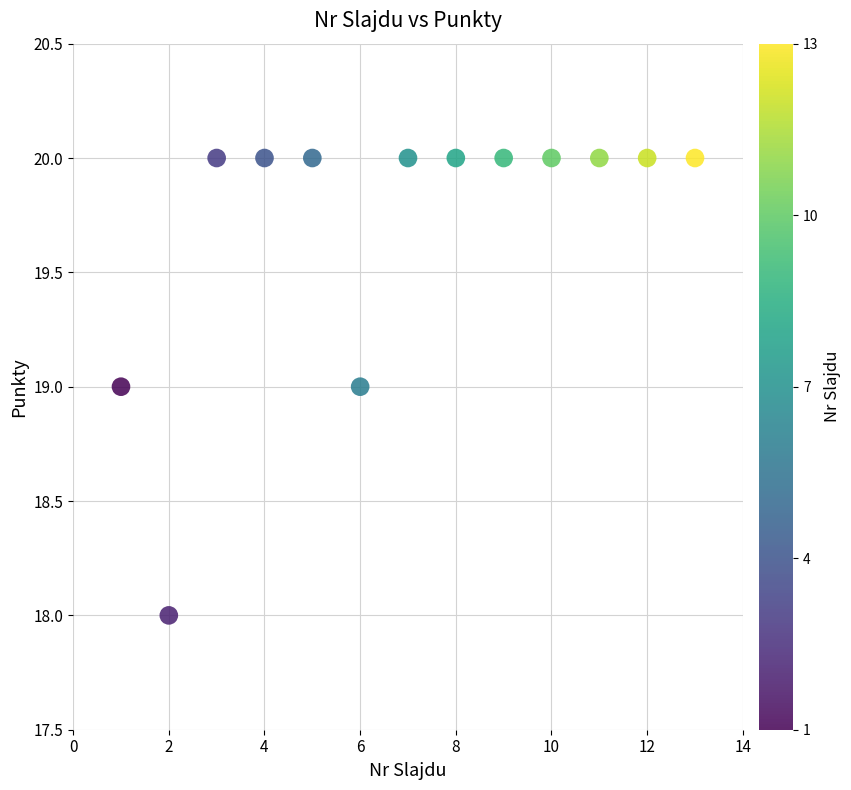

What is the range of X values (max minus min)?

12